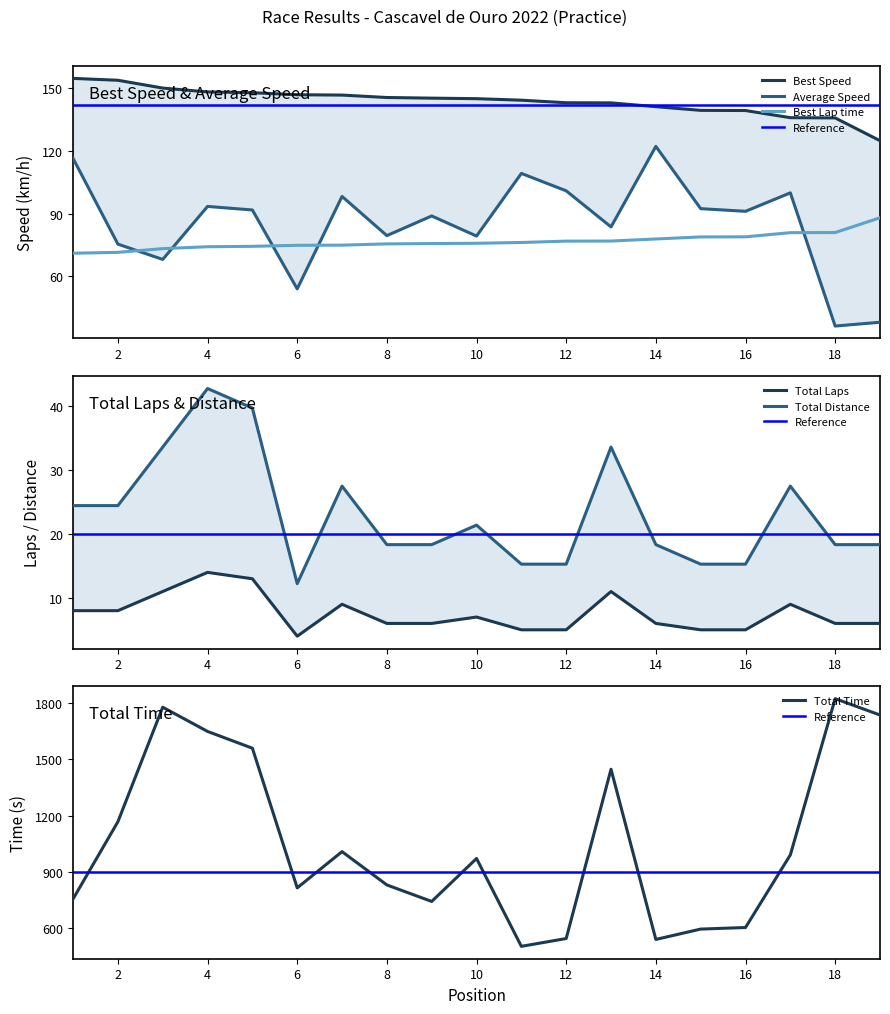

True or false: Total Laps and Total Distance cross at least once.

False